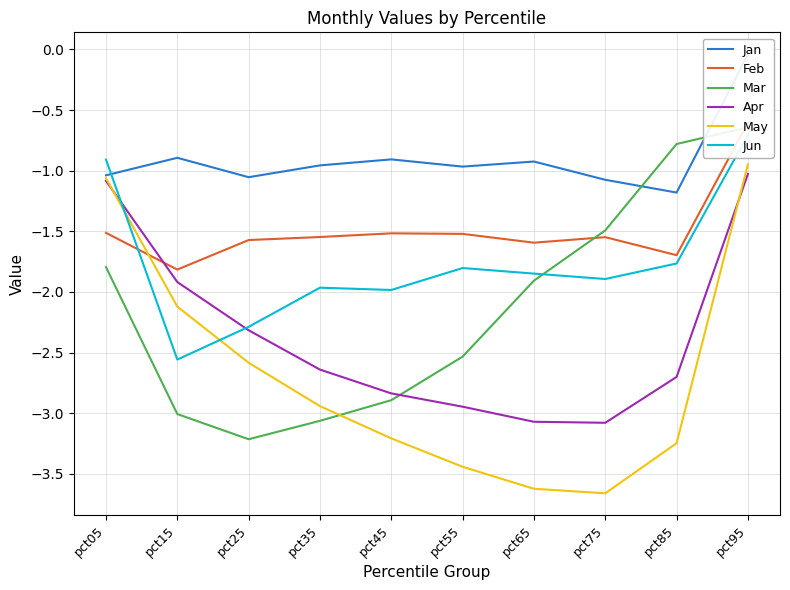

What is the value of the Apr point at the 6th from the left?

-2.9